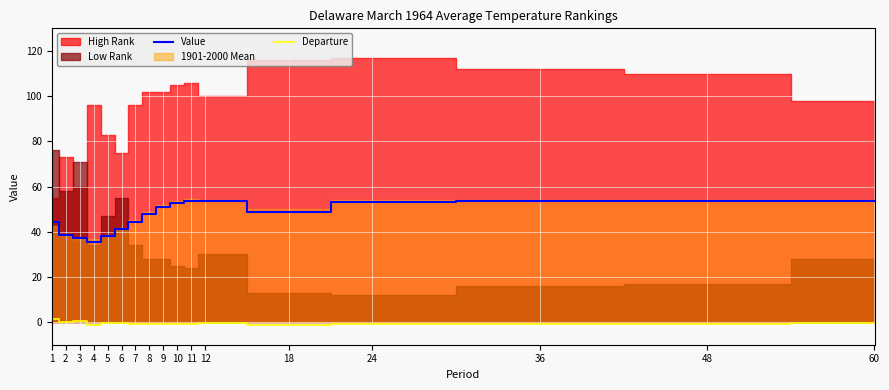

Is the value of Departure at 1 greater than the value of Value at 5?

No